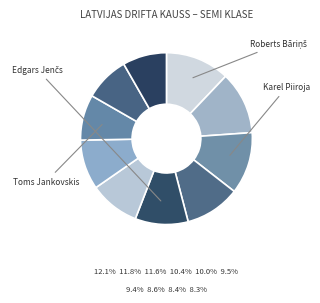

Which slice is the largest?

Roberts Bāriņš